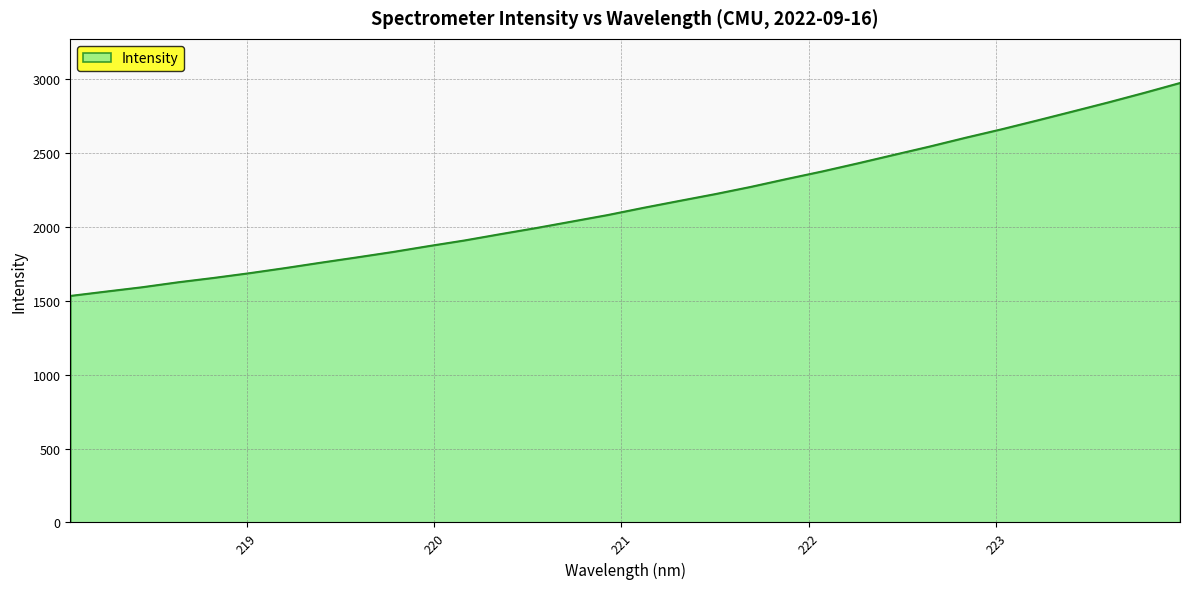

What is the maximum value shown in the chart?

2974.7